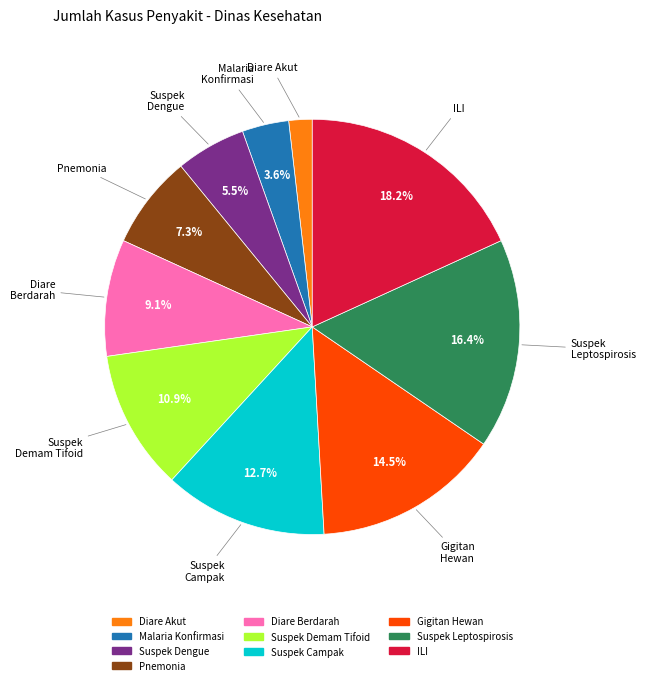

Does any single category account for the majority?

No